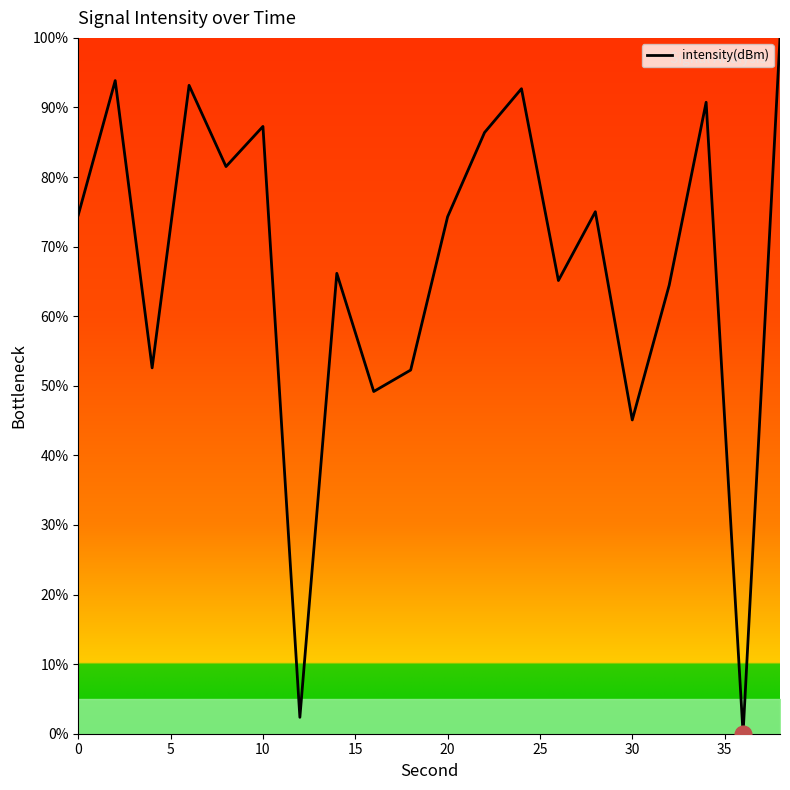

What is the greatest value displayed?

100.0